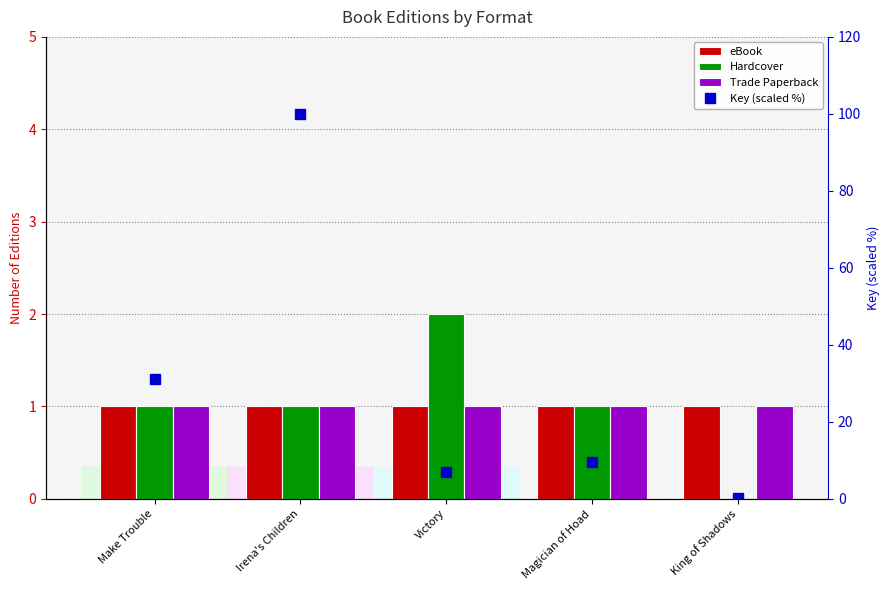

Rank the series at Make Trouble from lowest to highest value.

eBook, Hardcover, Trade Paperback, Key (scaled %)